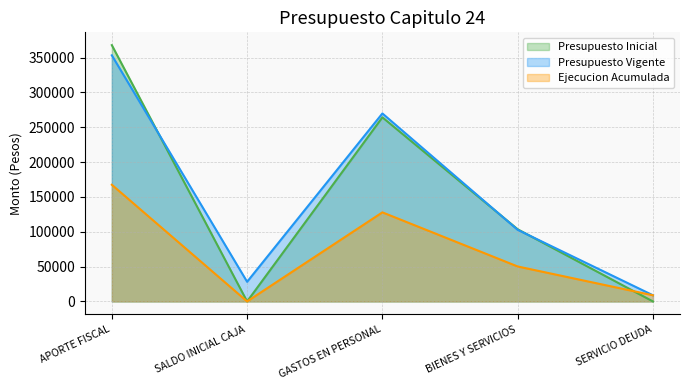

What is the difference between the Presupuesto Inicial values at BIENES Y SERVICIOS and GASTOS EN PERSONAL?

160682